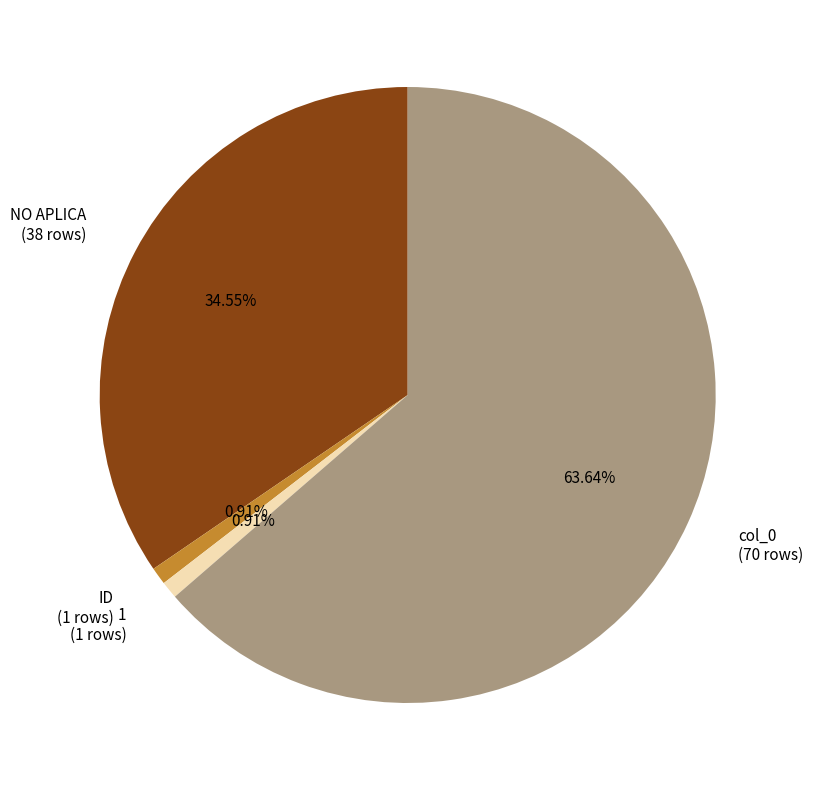

To the nearest percent, what portion does col_0 represent?

64%